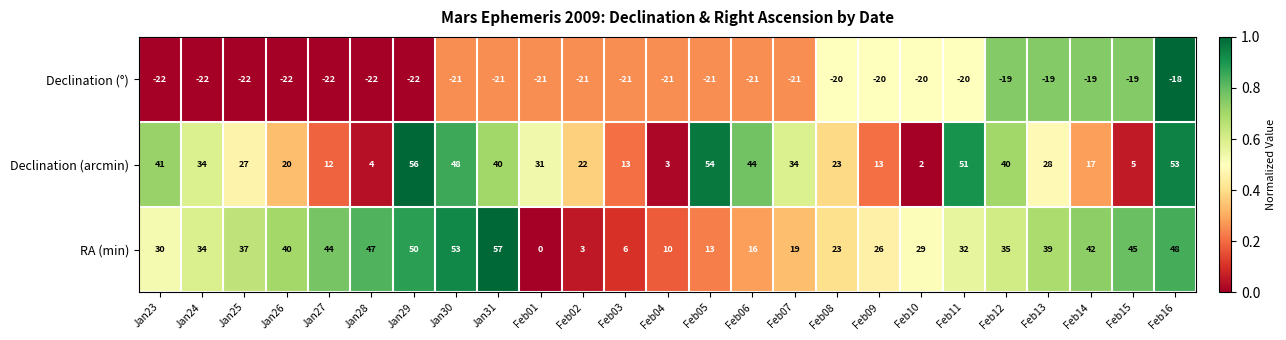

The value of Declination (arcmin) at Feb03 is 7. True or false?

False